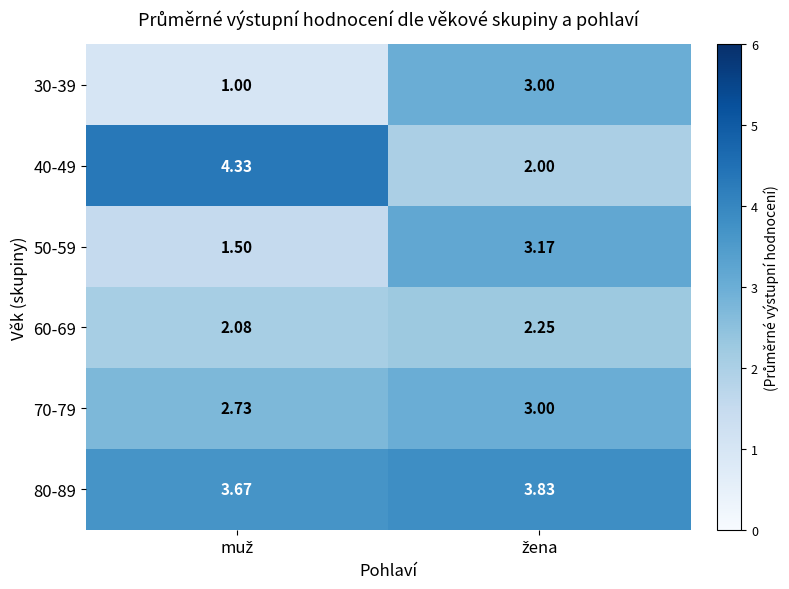

At how many categories does at least one series exceed 2?

2